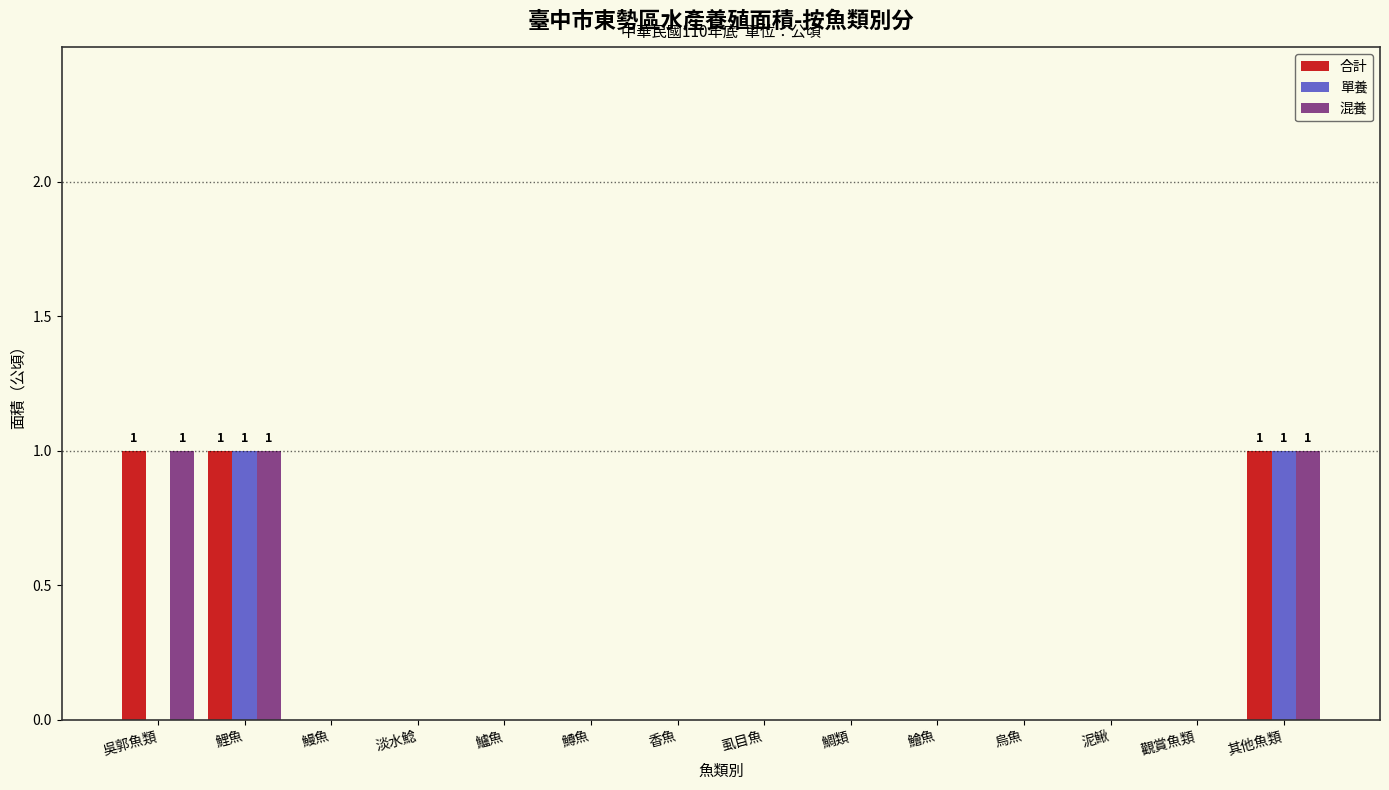

The value of 單養 at 鯉魚 is 1. True or false?

True